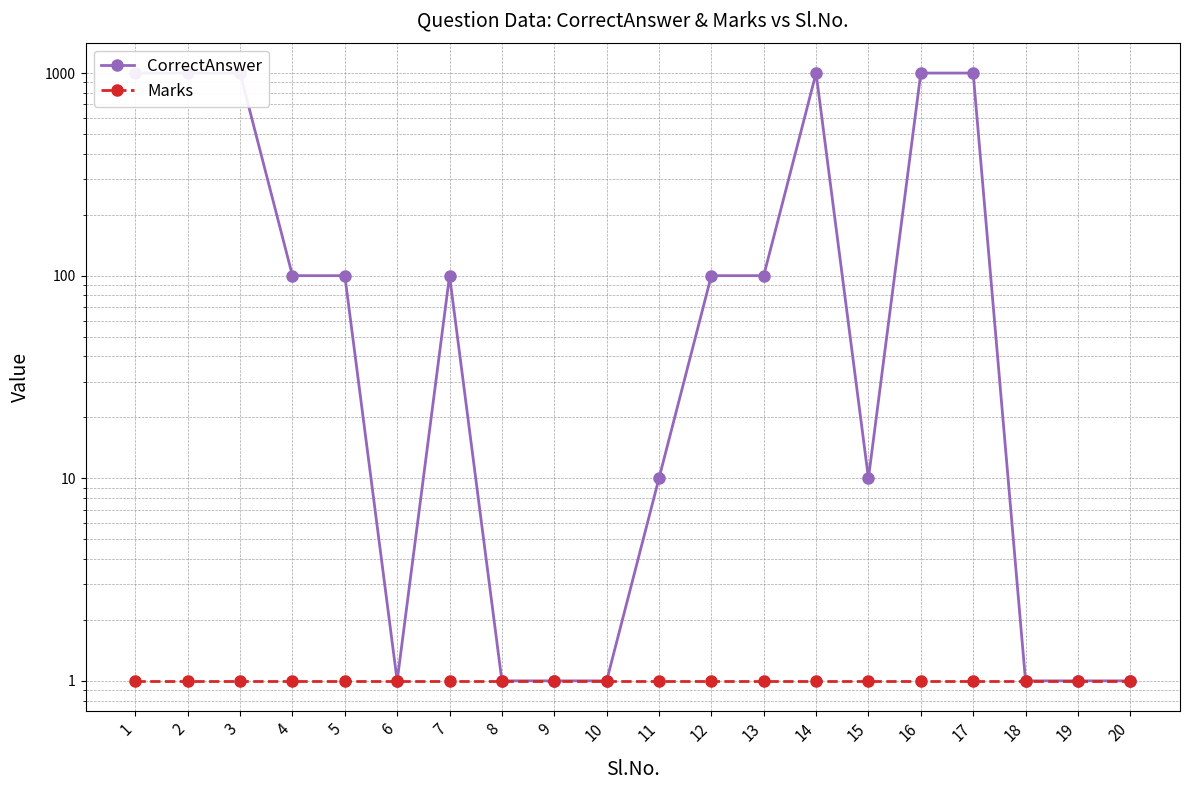

Is it true that Marks equals 1 at 3?

True